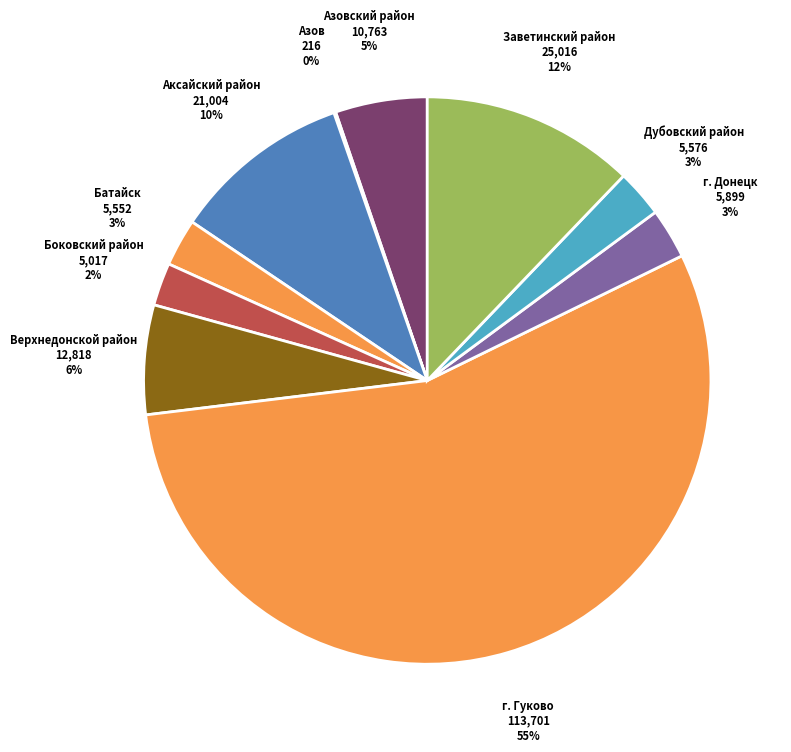

Is there a majority slice in this chart?

Yes